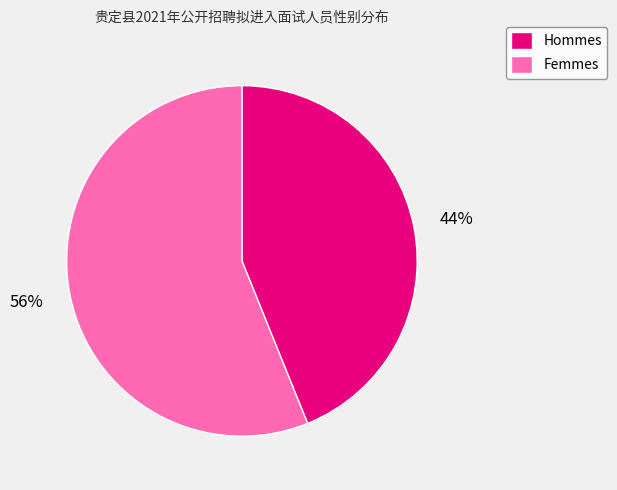

Is the sum of Hommes and Femmes greater than half?

Yes